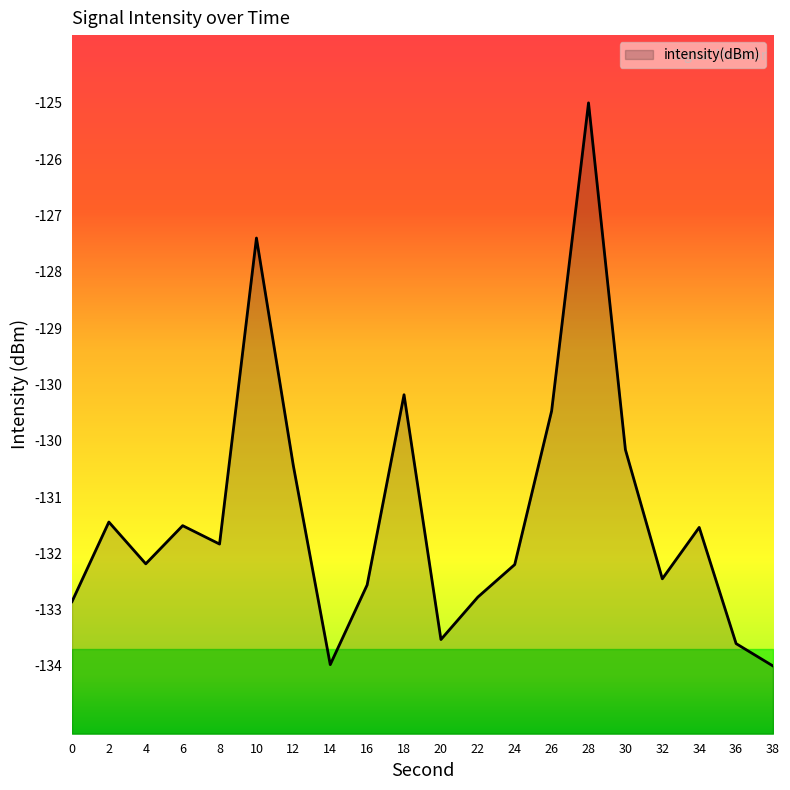

List the labels in order of value, largest first.

28, 10, 18, 26, 30, 12, 2, 6, 34, 8, 4, 24, 32, 16, 22, 0, 20, 36, 14, 38